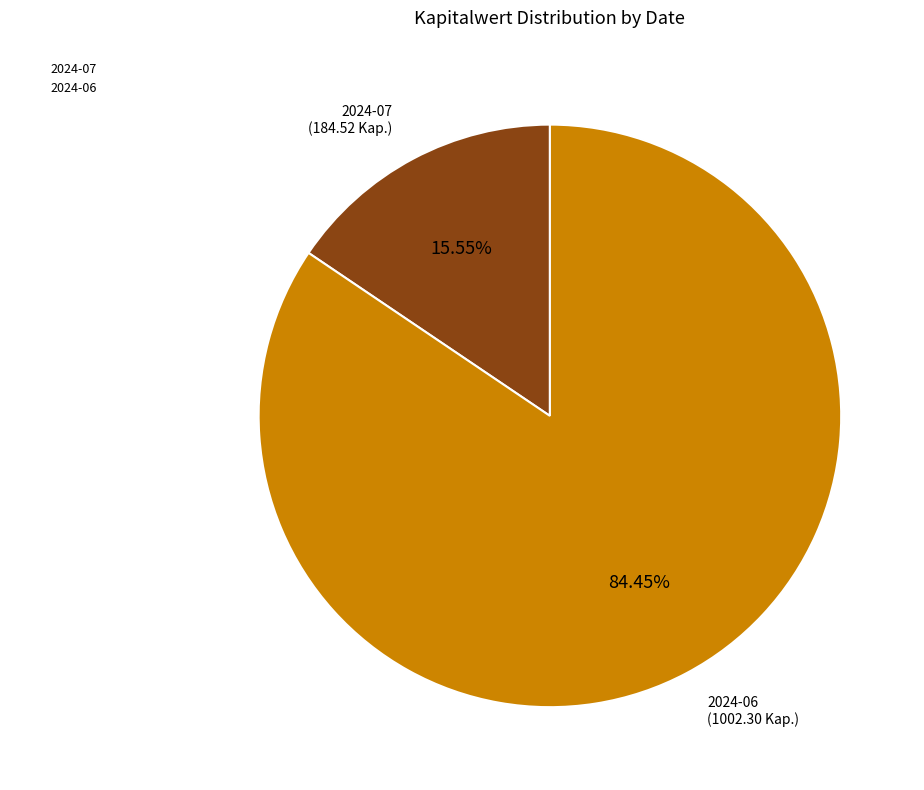

Between 2024-06 and 2024-07, which is larger?

2024-06